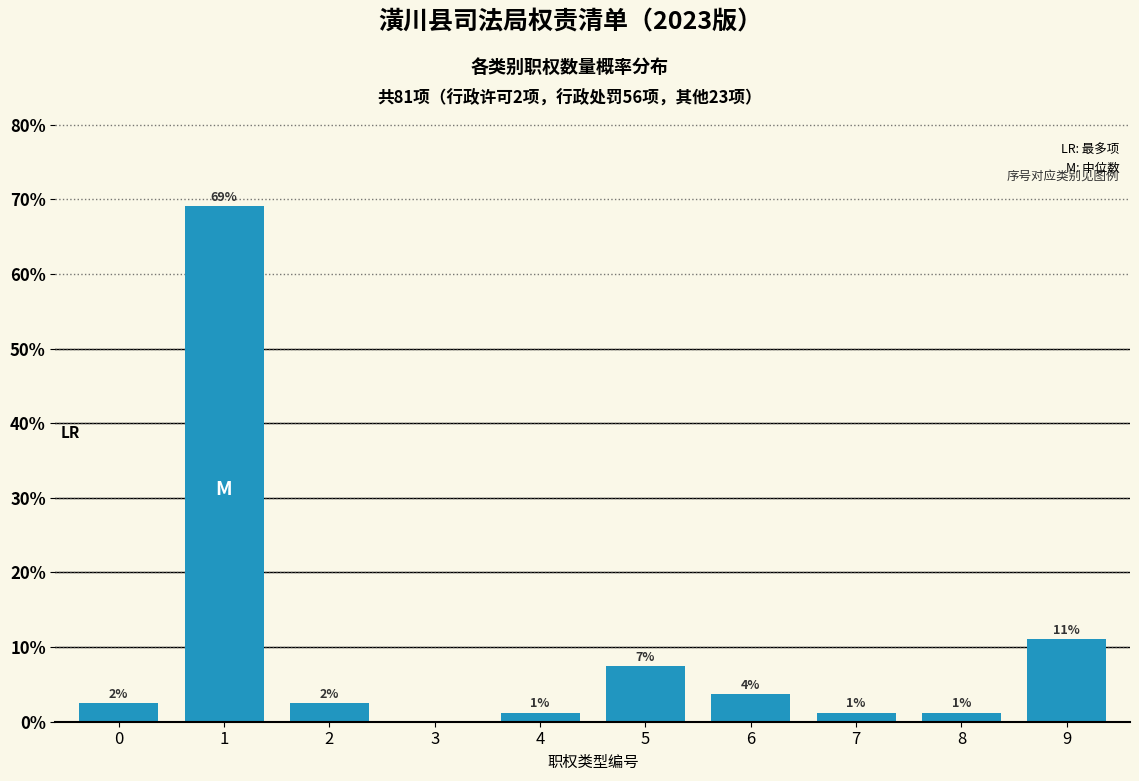

Are the bars horizontal?

No